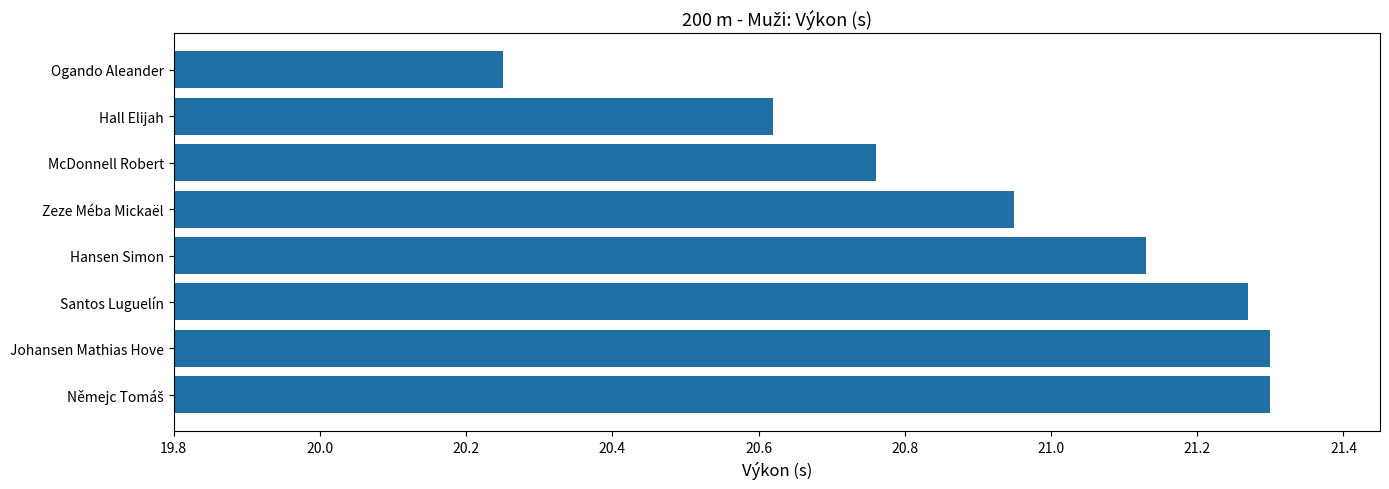

True or false: the data shows 13.3 at Hansen Simon.

False